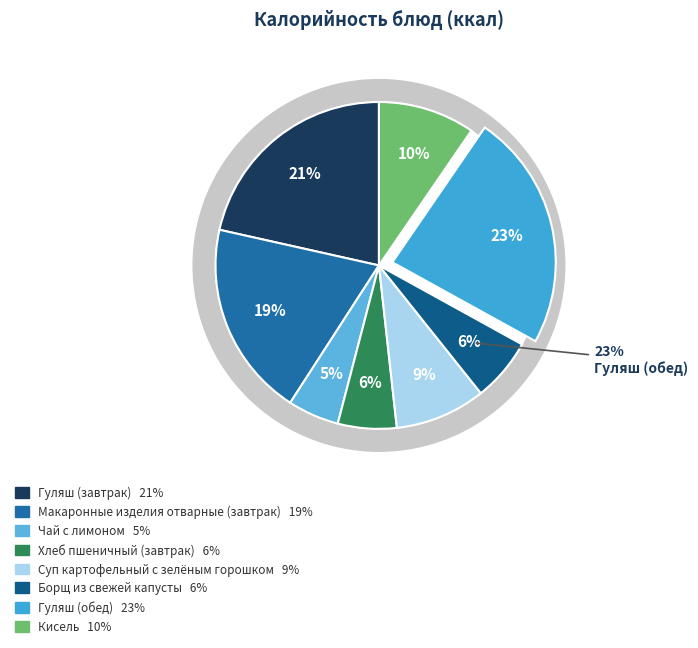

The Борщ из свежей капусты slice represents 6% of the pie. True or false?

True